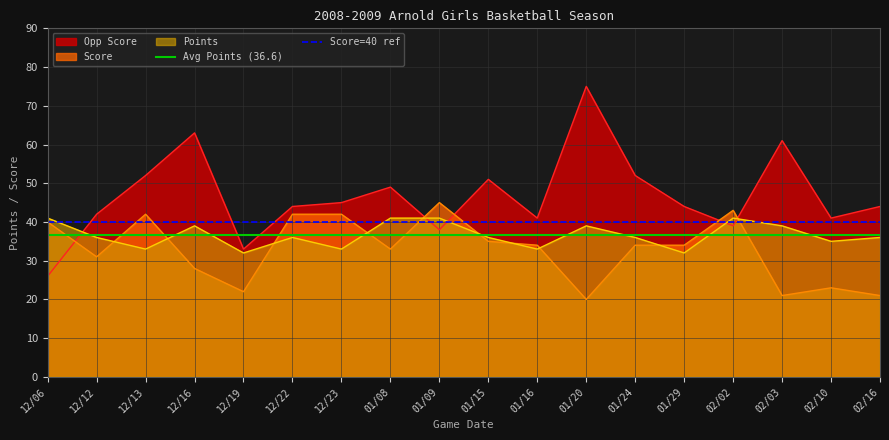

Read the Avg Points (36.6) value at 12/06.

36.6